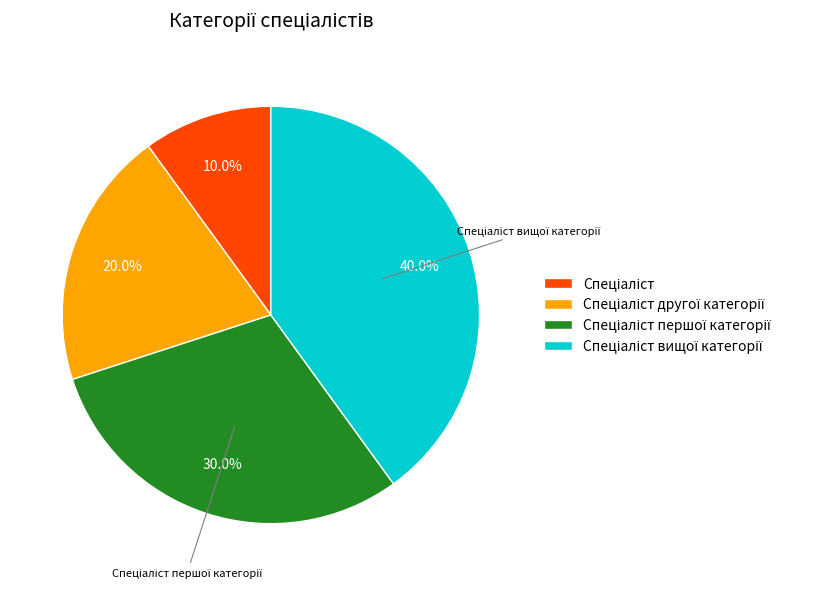

Is there any slice that represents more than half of the pie?

No